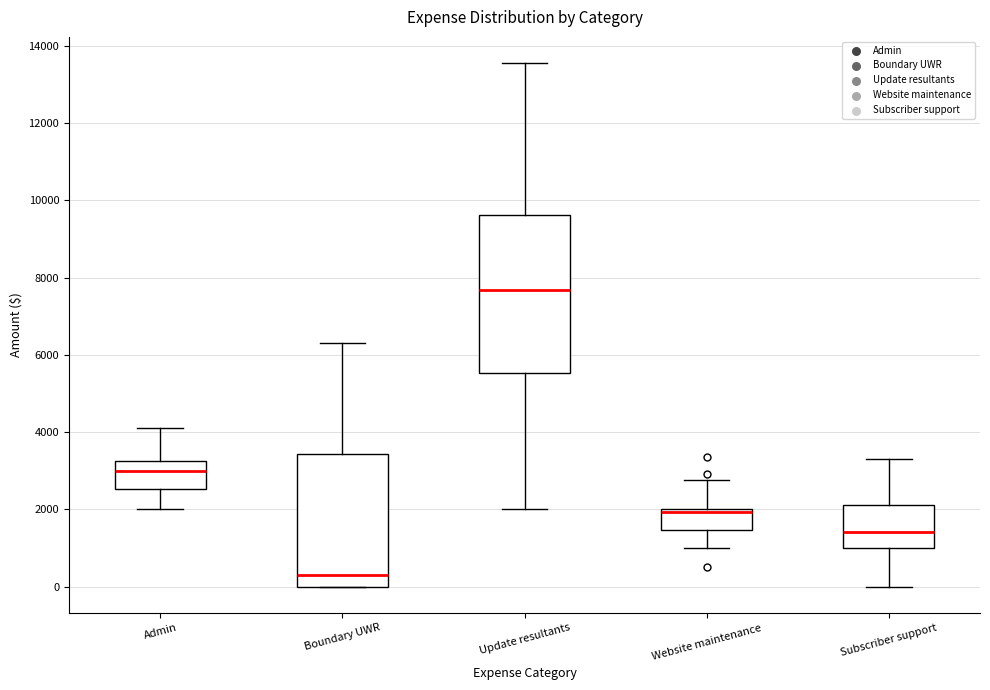

Where is the upper edge of the box for Update resultants on the y-axis? The values are not printed on the chart, so give them approximately, as read against the axis.

9600